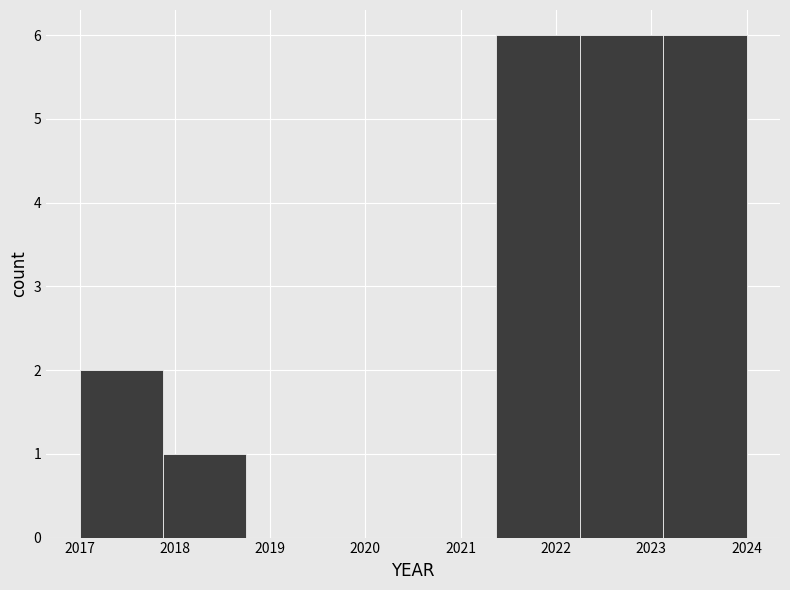

What is the height of the bar covering 2017.9 to 2018.8 on the x-axis? Neither the bar edges nor the heights are printed on the chart, so give them approximately, as read against the axes.

1